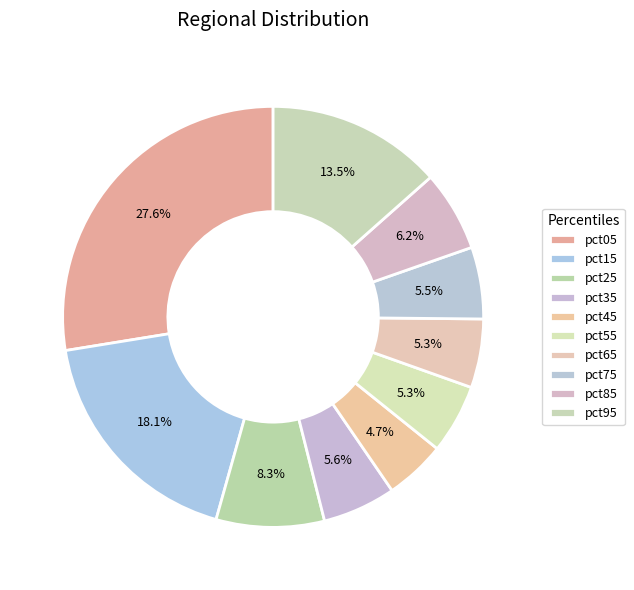

How many segments does this pie chart have?

10